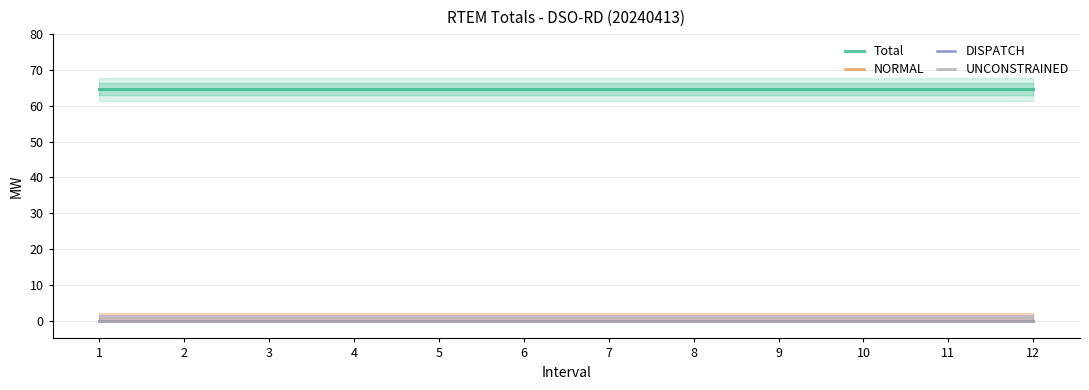

What are all the series names shown in the legend?

Total, NORMAL, DISPATCH, UNCONSTRAINED